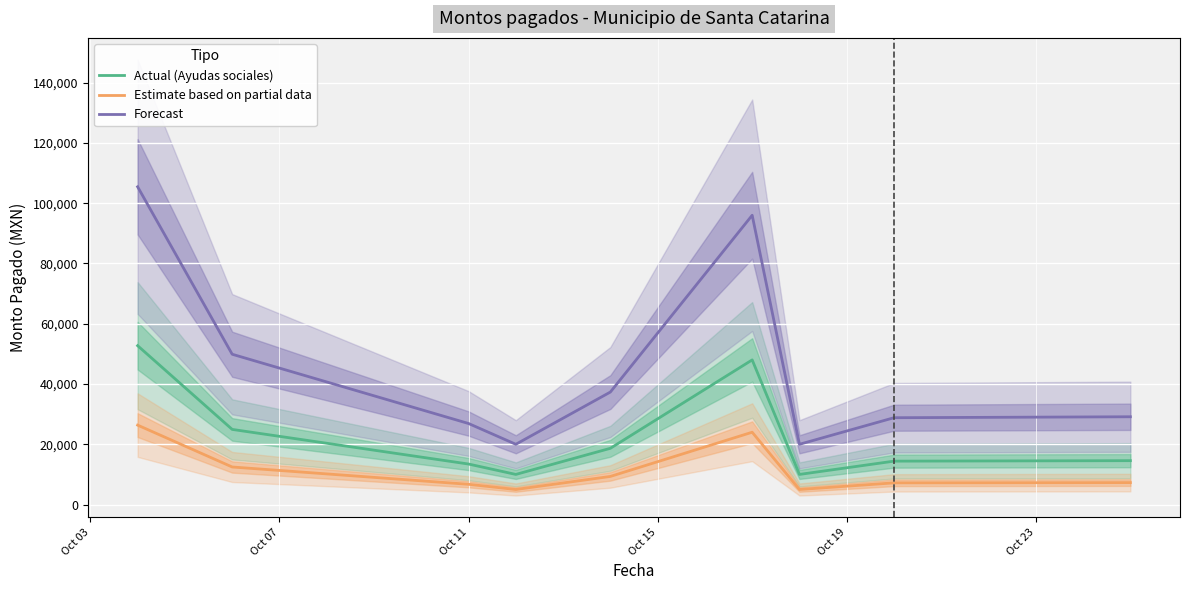

True or false: Estimate based on partial data and Forecast intersect in this chart.

False